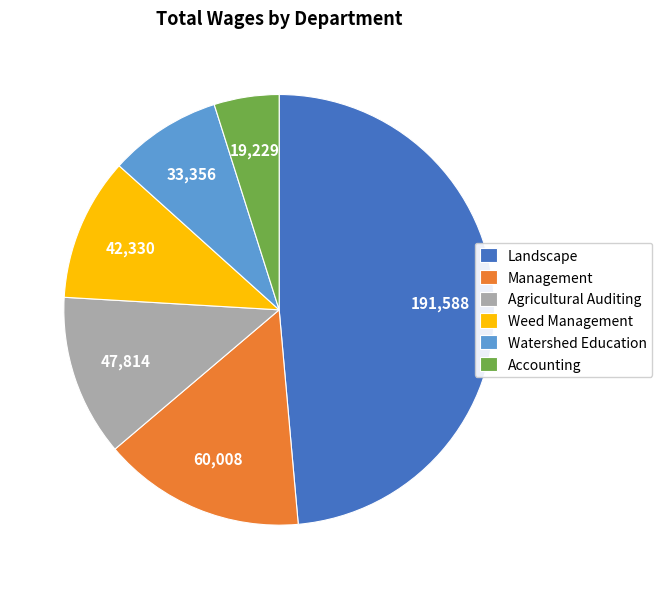

Which category has the smallest portion of the pie?

Accounting